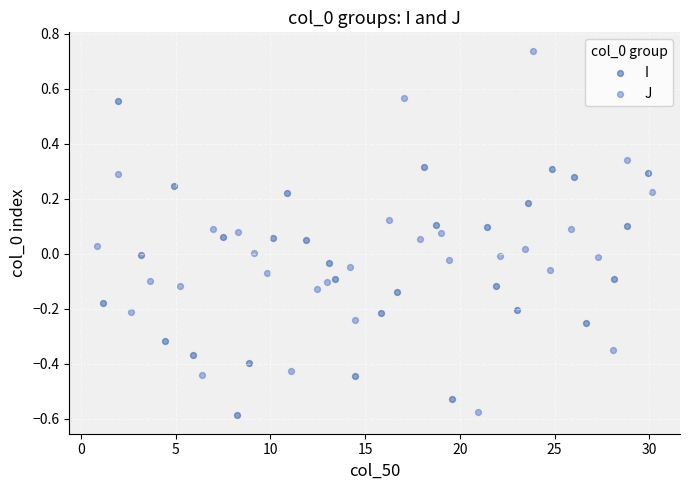

Which series contains the highest Y value?

J